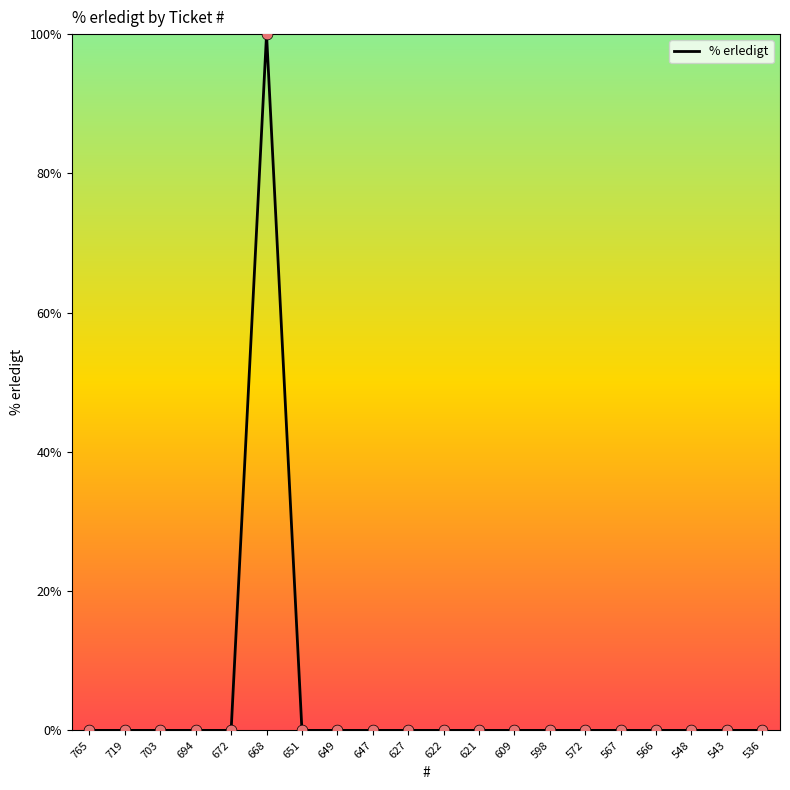

What is the change in value from 694 to 668?

+100